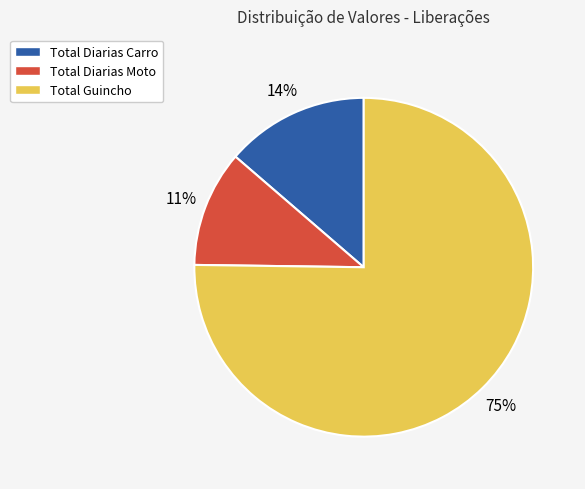

Rank the categories by value from lowest to highest.

Total Diarias Moto, Total Diarias Carro, Total Guincho